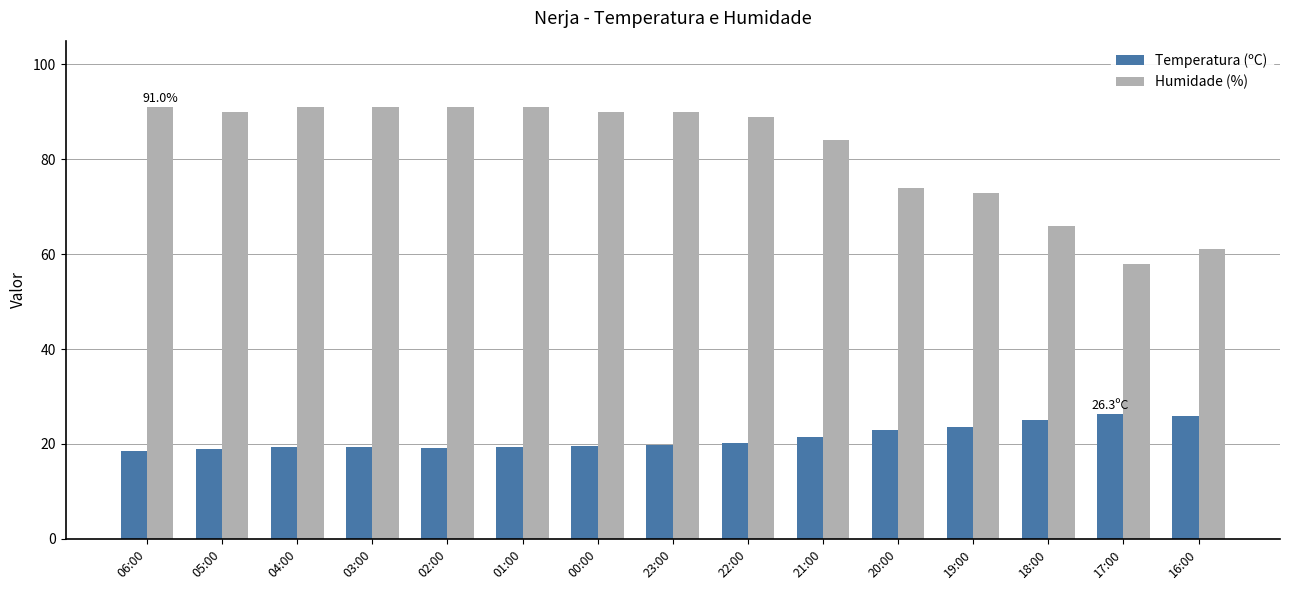

Rank the series by their average value, from lowest to highest.

Temperatura (ºC), Humidade (%)